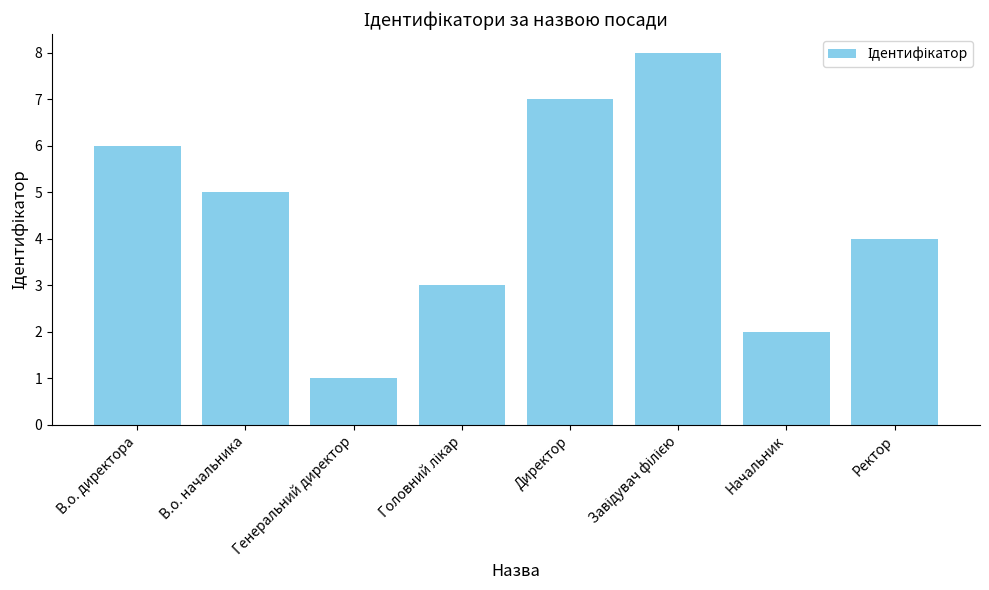

Count the number of data series in this chart.

1